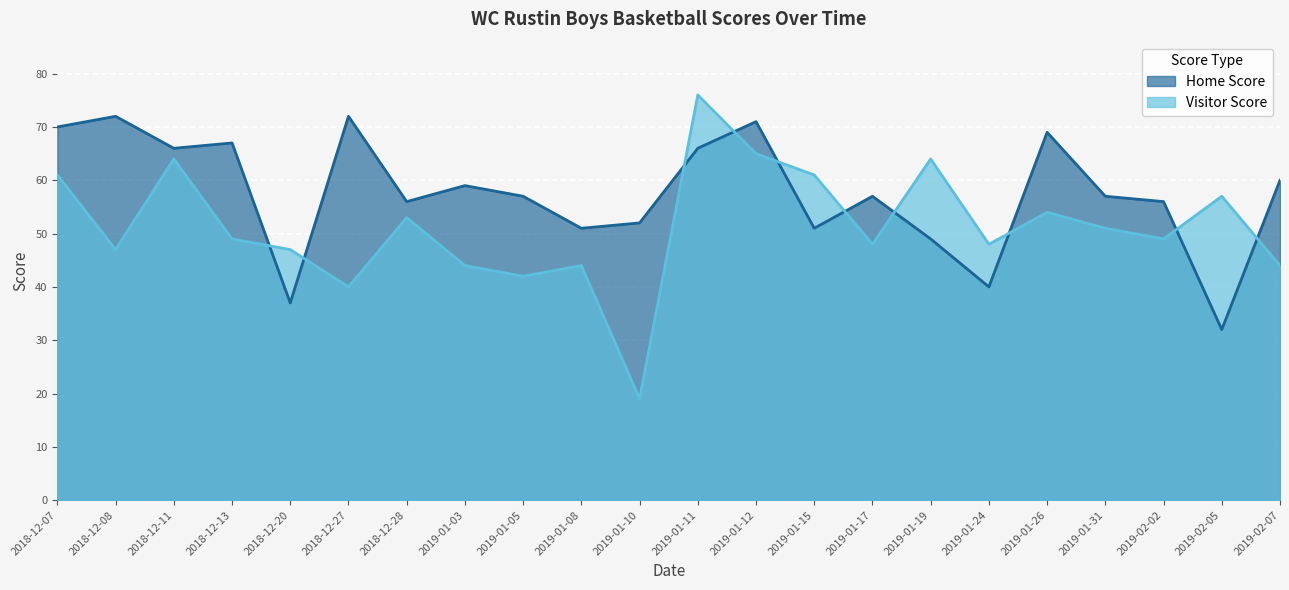

Where is Visitor Score nearest to the value 47?

2018-12-08